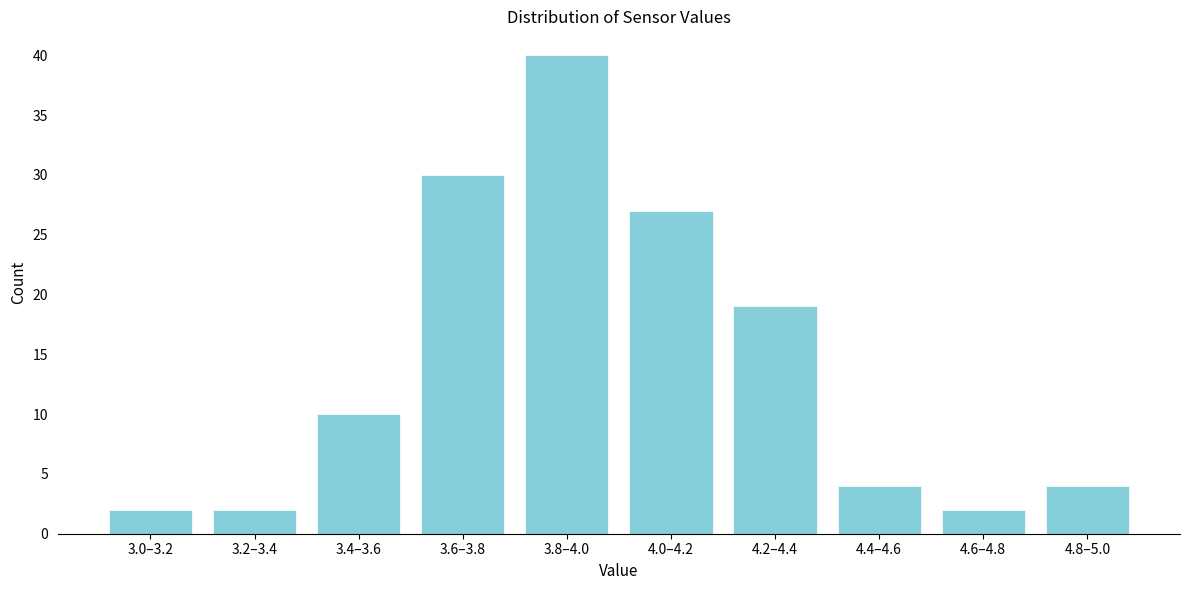

Reading left to right, extract all data points from this chart.

3.0–3.2=2	3.2–3.4=2	3.4–3.6=10	3.6–3.8=30	3.8–4.0=40	4.0–4.2=27	4.2–4.4=19	4.4–4.6=4	4.6–4.8=2	4.8–5.0=4